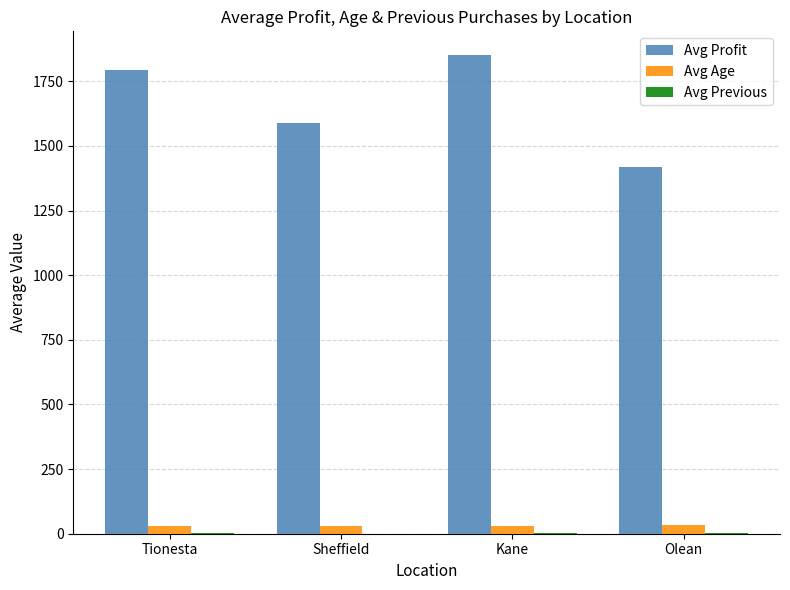

What is the greatest value displayed?

1850.9